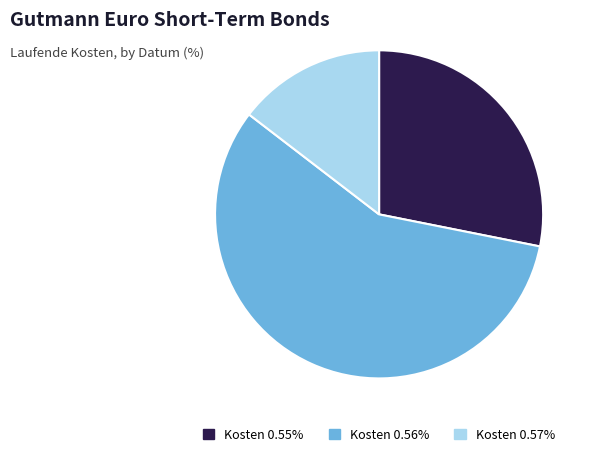

Does Kosten 0.56% account for over 50% of the chart?

Yes